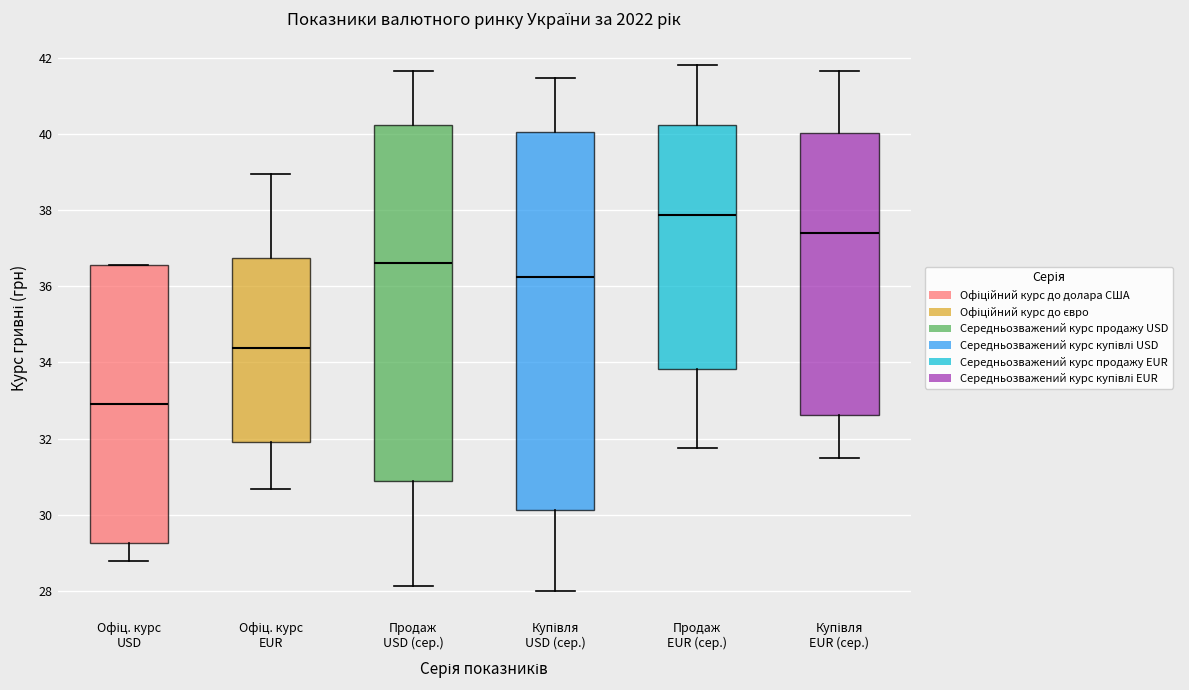

Reading left to right, transcribe this box plot: for each box, give where its median line is, the range the box spans, and where its two whiskers end, as read against the y-axis. The values are not printed on the chart, so give them approximately, as read against the axis.

Офіц. курс USD: median 33.0, box 29.2 to 36.6, whiskers 28.8 to 36.6
Офіц. курс EUR: median 34.4, box 31.8 to 36.8, whiskers 30.6 to 39.0
Продаж USD (сер.): median 36.6, box 30.8 to 40.2, whiskers 28.2 to 41.6
Купівля USD (сер.): median 36.2, box 30.2 to 40.0, whiskers 28.0 to 41.4
Продаж EUR (сер.): median 37.8, box 33.8 to 40.2, whiskers 31.8 to 41.8
Купівля EUR (сер.): median 37.4, box 32.6 to 40.0, whiskers 31.4 to 41.6